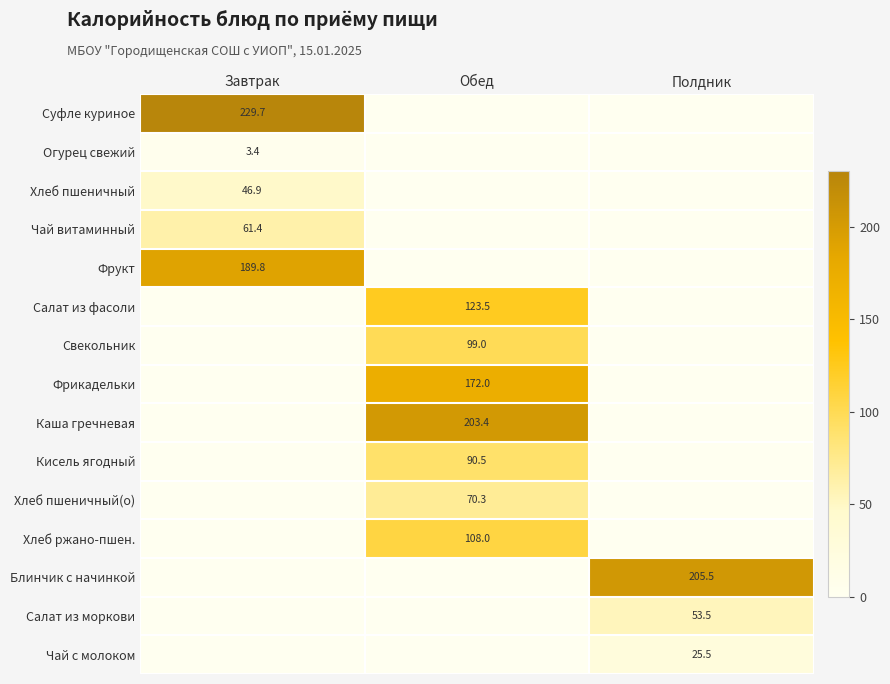

The value of Кисель ягодный at Обед is 90.5. True or false?

True